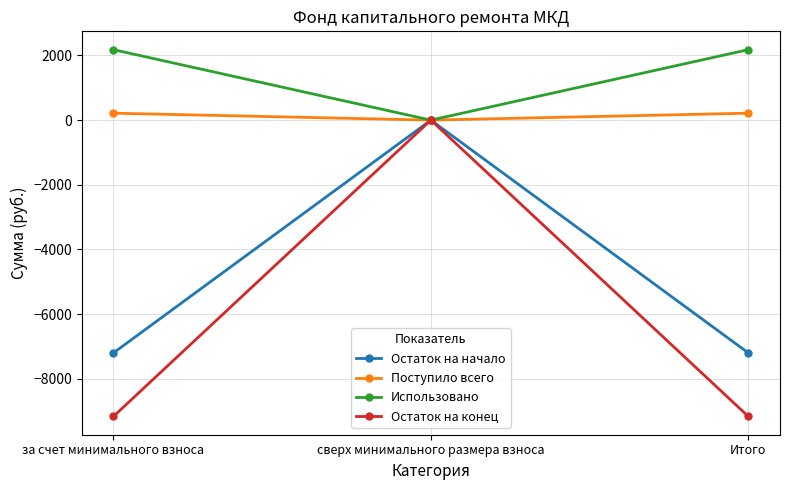

Which category has the lowest value in the Использовано series?

сверх минимального размера взноса